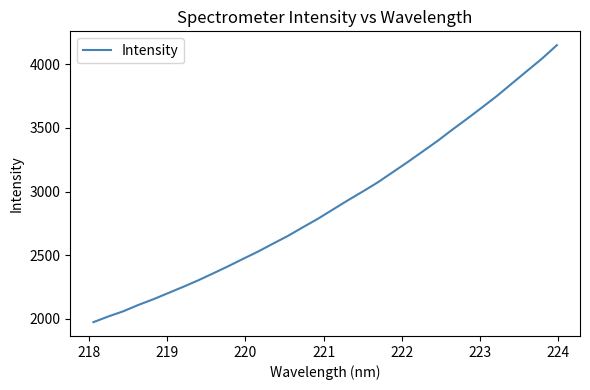

What is the greatest value displayed?

4150.3